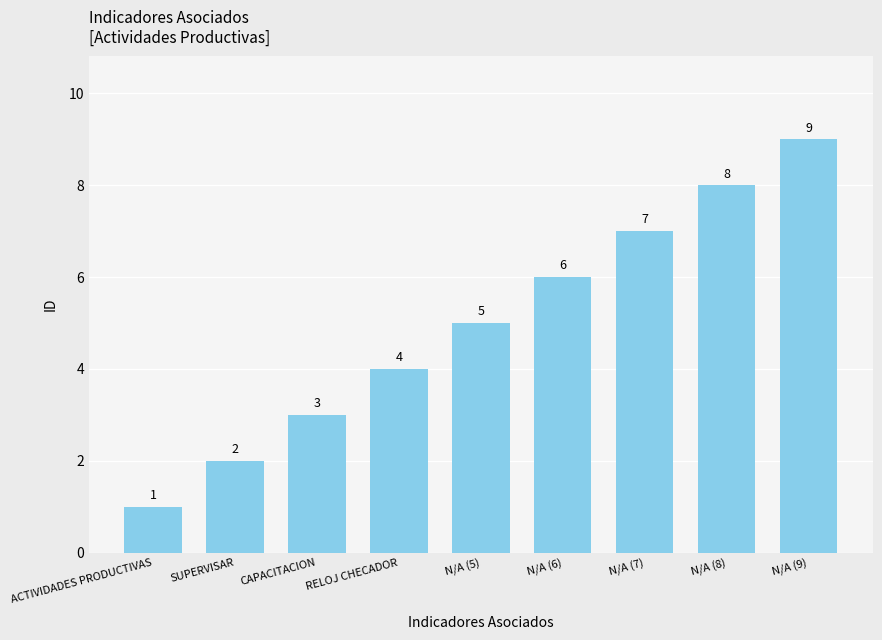

Is it true that the value at N/A (6) is 6?

True